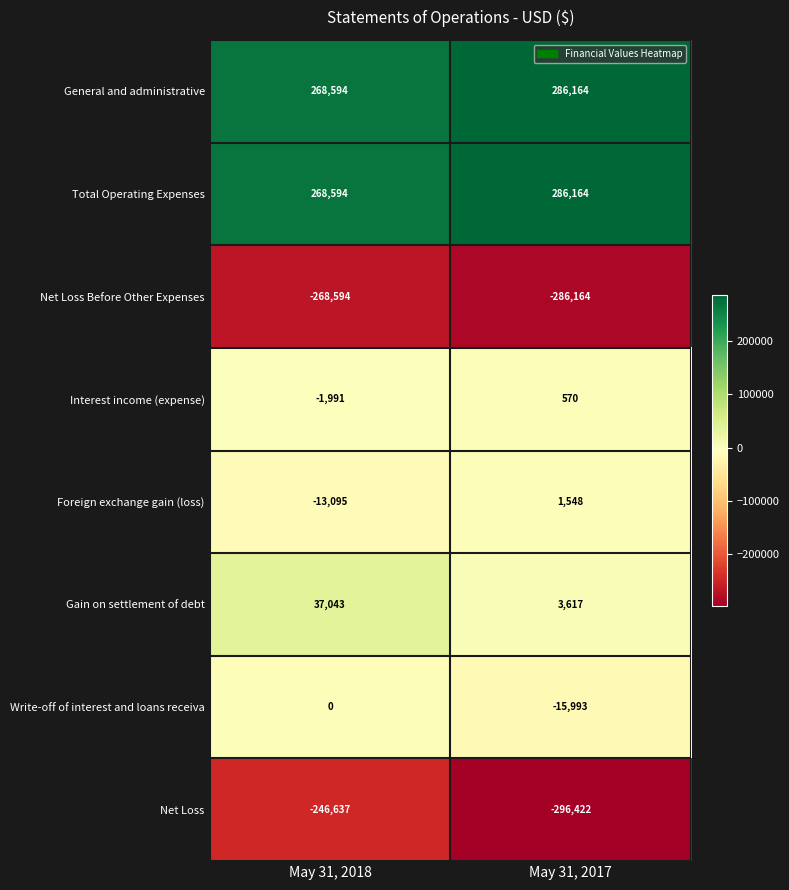

What is the difference between the Net Loss values at May 31, 2017 and May 31, 2018?

49785